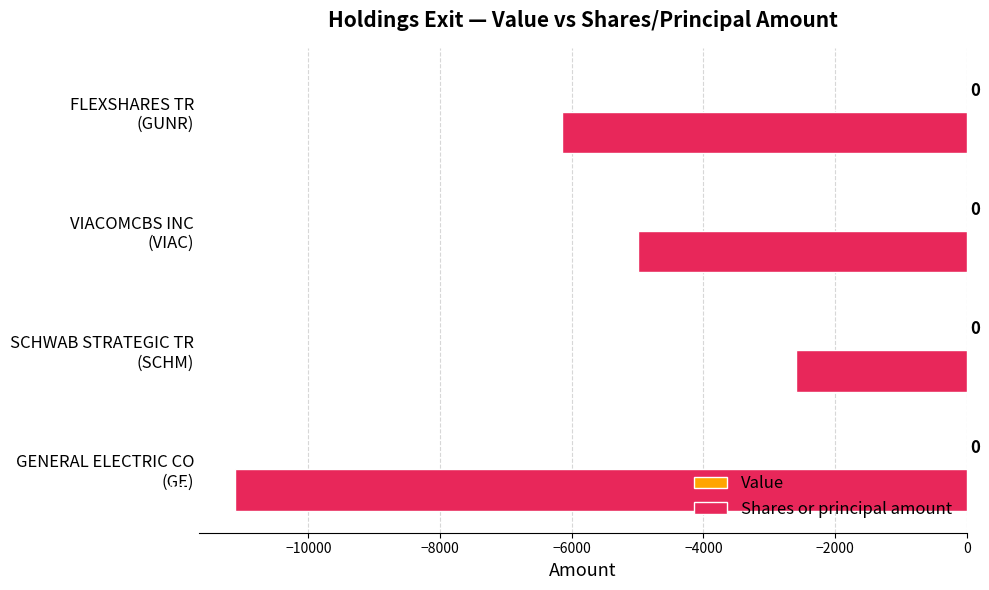

What is the sum of all values?

-24854